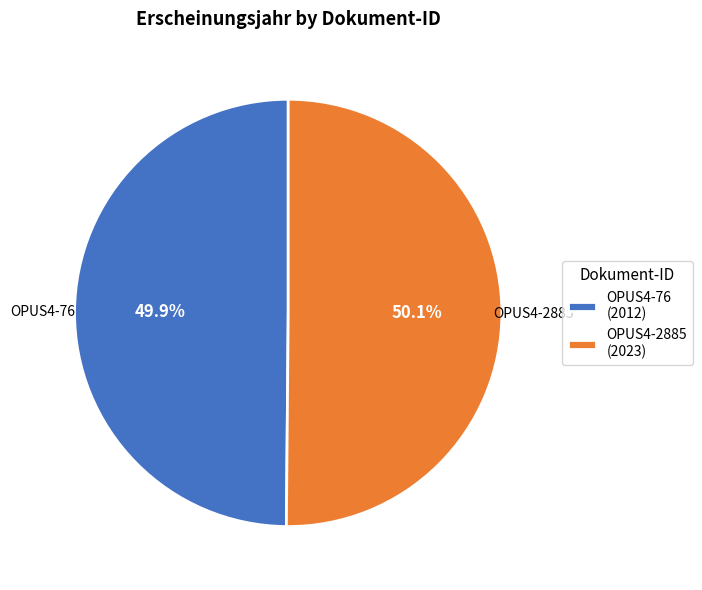

The OPUS4-2885 slice represents 59% of the pie. True or false?

False